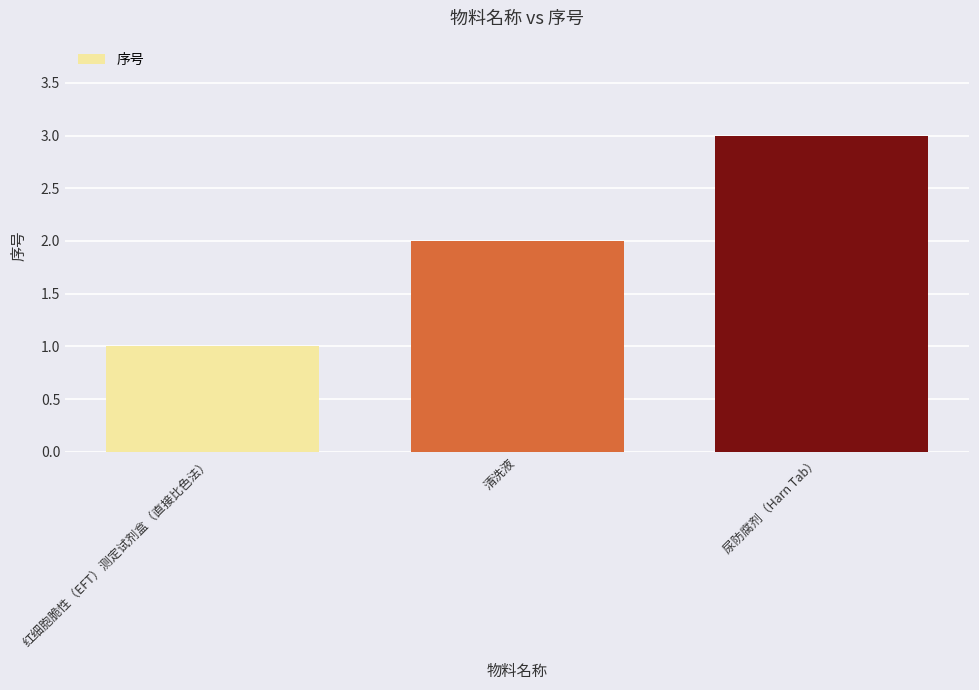

What is the ratio of the value at 红细胞脆性（EFT）测定试剂盒（直接比色法） to the value at 清洗液?

0.5